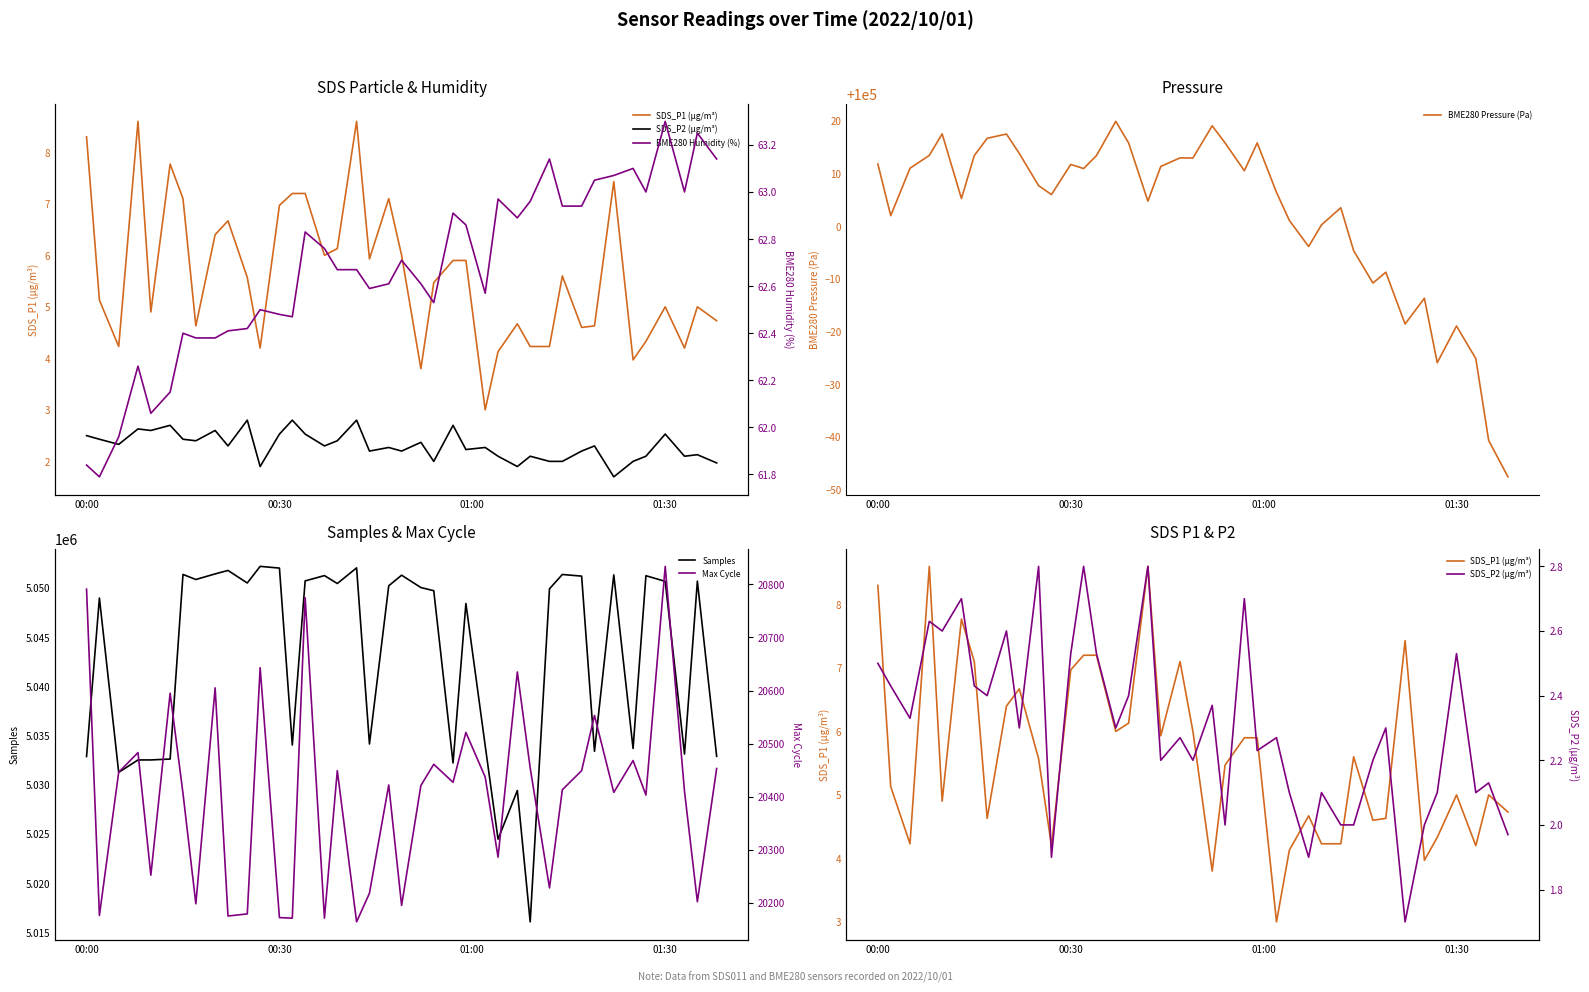

The value of BME280 Pressure (Pa) at 00:00 is 100011.8. True or false?

True